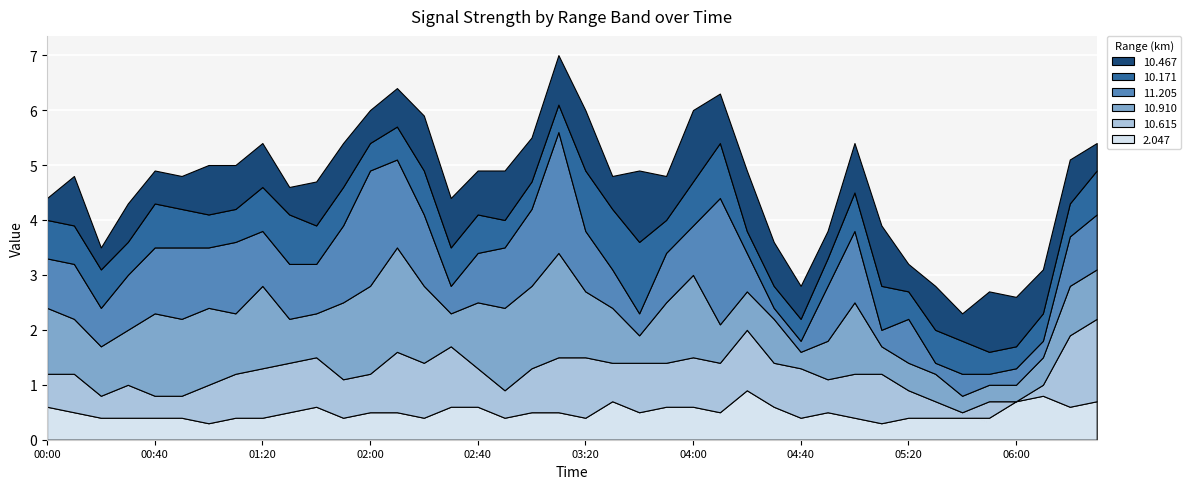

Reading left to right, extract all data points from this chart.

2.047: 2003/08/23 00:00=0.6	2003/08/23 00:10=0.5	2003/08/23 00:20=0.4	2003/08/23 00:30=0.4	2003/08/23 00:40=0.4	2003/08/23 00:50=0.4	2003/08/23 01:00=0.3	2003/08/23 01:10=0.4	2003/08/23 01:20=0.4	2003/08/23 01:30=0.5	2003/08/23 01:40=0.6	2003/08/23 01:50=0.4	2003/08/23 02:00=0.5	2003/08/23 02:10=0.5	2003/08/23 02:20=0.4	2003/08/23 02:30=0.6	2003/08/23 02:40=0.6	2003/08/23 02:50=0.4	2003/08/23 03:00=0.5	2003/08/23 03:10=0.5	2003/08/23 03:20=0.4	2003/08/23 03:30=0.7	2003/08/23 03:40=0.5	2003/08/23 03:50=0.6	2003/08/23 04:00=0.6	2003/08/23 04:10=0.5	2003/08/23 04:20=0.9	2003/08/23 04:30=0.6	2003/08/23 04:40=0.4	2003/08/23 04:50=0.5	2003/08/23 05:00=0.4	2003/08/23 05:10=0.3	2003/08/23 05:20=0.4	2003/08/23 05:30=0.4	2003/08/23 05:40=0.4	2003/08/23 05:50=0.4	2003/08/23 06:00=0.7	2003/08/23 06:10=0.8	2003/08/23 06:20=0.6	2003/08/23 06:30=0.7
10.615: 2003/08/23 00:00=0.6	2003/08/23 00:10=0.7	2003/08/23 00:20=0.4	2003/08/23 00:30=0.6	2003/08/23 00:40=0.4	2003/08/23 00:50=0.4	2003/08/23 01:00=0.7	2003/08/23 01:10=0.8	2003/08/23 01:20=0.9	2003/08/23 01:30=0.9	2003/08/23 01:40=0.9	2003/08/23 01:50=0.7	2003/08/23 02:00=0.7	2003/08/23 02:10=1.1	2003/08/23 02:20=1.0	2003/08/23 02:30=1.1	2003/08/23 02:40=0.7	2003/08/23 02:50=0.5	2003/08/23 03:00=0.8	2003/08/23 03:10=1.0	2003/08/23 03:20=1.1	2003/08/23 03:30=0.7	2003/08/23 03:40=0.9	2003/08/23 03:50=0.8	2003/08/23 04:00=0.9	2003/08/23 04:10=0.9	2003/08/23 04:20=1.1	2003/08/23 04:30=0.8	2003/08/23 04:40=0.9	2003/08/23 04:50=0.6	2003/08/23 05:00=0.8	2003/08/23 05:10=0.9	2003/08/23 05:20=0.5	2003/08/23 05:30=0.3	2003/08/23 05:40=0.1	2003/08/23 05:50=0.3	2003/08/23 06:00=0.0	2003/08/23 06:10=0.2	2003/08/23 06:20=1.3	2003/08/23 06:30=1.5
10.910: 2003/08/23 00:00=1.2	2003/08/23 00:10=1.0	2003/08/23 00:20=0.9	2003/08/23 00:30=1.0	2003/08/23 00:40=1.5	2003/08/23 00:50=1.4	2003/08/23 01:00=1.4	2003/08/23 01:10=1.1	2003/08/23 01:20=1.5	2003/08/23 01:30=0.8	2003/08/23 01:40=0.8	2003/08/23 01:50=1.4	2003/08/23 02:00=1.6	2003/08/23 02:10=1.9	2003/08/23 02:20=1.4	2003/08/23 02:30=0.6	2003/08/23 02:40=1.2	2003/08/23 02:50=1.5	2003/08/23 03:00=1.5	2003/08/23 03:10=1.9	2003/08/23 03:20=1.2	2003/08/23 03:30=1.0	2003/08/23 03:40=0.5	2003/08/23 03:50=1.1	2003/08/23 04:00=1.5	2003/08/23 04:10=0.7	2003/08/23 04:20=0.7	2003/08/23 04:30=0.8	2003/08/23 04:40=0.3	2003/08/23 04:50=0.7	2003/08/23 05:00=1.3	2003/08/23 05:10=0.5	2003/08/23 05:20=0.5	2003/08/23 05:30=0.5	2003/08/23 05:40=0.3	2003/08/23 05:50=0.3	2003/08/23 06:00=0.3	2003/08/23 06:10=0.5	2003/08/23 06:20=0.9	2003/08/23 06:30=0.9
11.205: 2003/08/23 00:00=0.9	2003/08/23 00:10=1.0	2003/08/23 00:20=0.7	2003/08/23 00:30=1.0	2003/08/23 00:40=1.2	2003/08/23 00:50=1.3	2003/08/23 01:00=1.1	2003/08/23 01:10=1.3	2003/08/23 01:20=1.0	2003/08/23 01:30=1.0	2003/08/23 01:40=0.9	2003/08/23 01:50=1.4	2003/08/23 02:00=2.1	2003/08/23 02:10=1.6	2003/08/23 02:20=1.3	2003/08/23 02:30=0.5	2003/08/23 02:40=0.9	2003/08/23 02:50=1.1	2003/08/23 03:00=1.4	2003/08/23 03:10=2.2	2003/08/23 03:20=1.1	2003/08/23 03:30=0.7	2003/08/23 03:40=0.4	2003/08/23 03:50=0.9	2003/08/23 04:00=0.9	2003/08/23 04:10=2.3	2003/08/23 04:20=0.7	2003/08/23 04:30=0.2	2003/08/23 04:40=0.2	2003/08/23 04:50=1.0	2003/08/23 05:00=1.3	2003/08/23 05:10=0.3	2003/08/23 05:20=0.8	2003/08/23 05:30=0.2	2003/08/23 05:40=0.4	2003/08/23 05:50=0.2	2003/08/23 06:00=0.3	2003/08/23 06:10=0.3	2003/08/23 06:20=0.9	2003/08/23 06:30=1.0
10.171: 2003/08/23 00:00=0.7	2003/08/23 00:10=0.7	2003/08/23 00:20=0.7	2003/08/23 00:30=0.6	2003/08/23 00:40=0.8	2003/08/23 00:50=0.7	2003/08/23 01:00=0.6	2003/08/23 01:10=0.6	2003/08/23 01:20=0.8	2003/08/23 01:30=0.9	2003/08/23 01:40=0.7	2003/08/23 01:50=0.7	2003/08/23 02:00=0.5	2003/08/23 02:10=0.6	2003/08/23 02:20=0.8	2003/08/23 02:30=0.7	2003/08/23 02:40=0.7	2003/08/23 02:50=0.5	2003/08/23 03:00=0.5	2003/08/23 03:10=0.5	2003/08/23 03:20=1.1	2003/08/23 03:30=1.1	2003/08/23 03:40=1.3	2003/08/23 03:50=0.6	2003/08/23 04:00=0.8	2003/08/23 04:10=1.0	2003/08/23 04:20=0.4	2003/08/23 04:30=0.4	2003/08/23 04:40=0.4	2003/08/23 04:50=0.5	2003/08/23 05:00=0.7	2003/08/23 05:10=0.8	2003/08/23 05:20=0.5	2003/08/23 05:30=0.6	2003/08/23 05:40=0.6	2003/08/23 05:50=0.4	2003/08/23 06:00=0.4	2003/08/23 06:10=0.5	2003/08/23 06:20=0.6	2003/08/23 06:30=0.8
10.467: 2003/08/23 00:00=0.4	2003/08/23 00:10=0.9	2003/08/23 00:20=0.4	2003/08/23 00:30=0.7	2003/08/23 00:40=0.6	2003/08/23 00:50=0.6	2003/08/23 01:00=0.9	2003/08/23 01:10=0.8	2003/08/23 01:20=0.8	2003/08/23 01:30=0.5	2003/08/23 01:40=0.8	2003/08/23 01:50=0.8	2003/08/23 02:00=0.6	2003/08/23 02:10=0.7	2003/08/23 02:20=1.0	2003/08/23 02:30=0.9	2003/08/23 02:40=0.8	2003/08/23 02:50=0.9	2003/08/23 03:00=0.8	2003/08/23 03:10=0.9	2003/08/23 03:20=1.1	2003/08/23 03:30=0.6	2003/08/23 03:40=1.3	2003/08/23 03:50=0.8	2003/08/23 04:00=1.3	2003/08/23 04:10=0.9	2003/08/23 04:20=1.1	2003/08/23 04:30=0.8	2003/08/23 04:40=0.6	2003/08/23 04:50=0.5	2003/08/23 05:00=0.9	2003/08/23 05:10=1.1	2003/08/23 05:20=0.5	2003/08/23 05:30=0.8	2003/08/23 05:40=0.5	2003/08/23 05:50=1.1	2003/08/23 06:00=0.9	2003/08/23 06:10=0.8	2003/08/23 06:20=0.8	2003/08/23 06:30=0.5